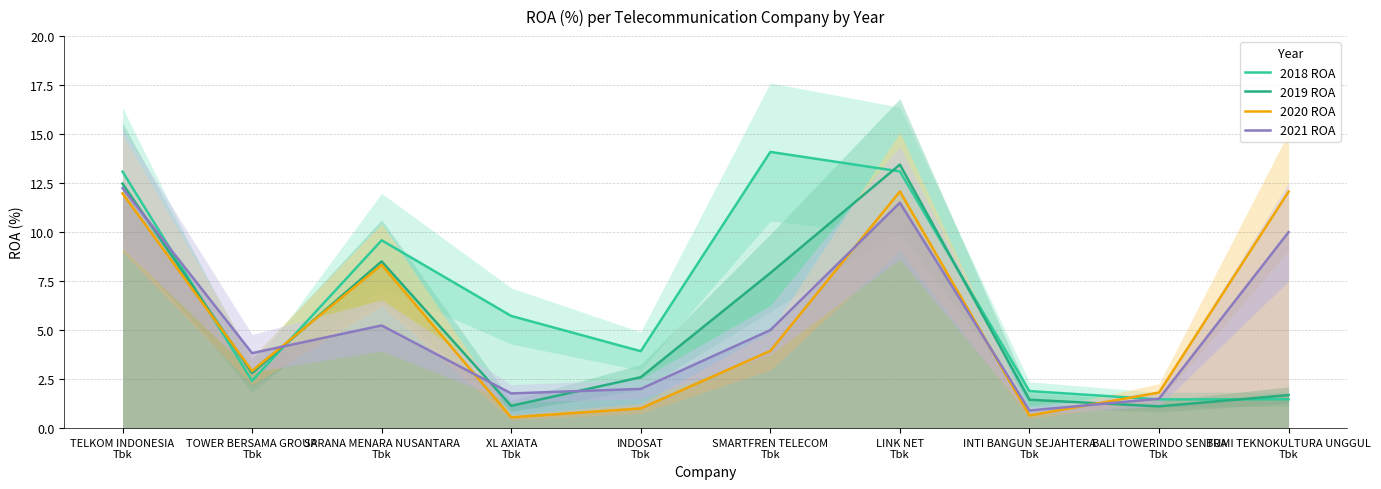

True or false: 2018 ROA and 2020 ROA intersect in this chart.

True